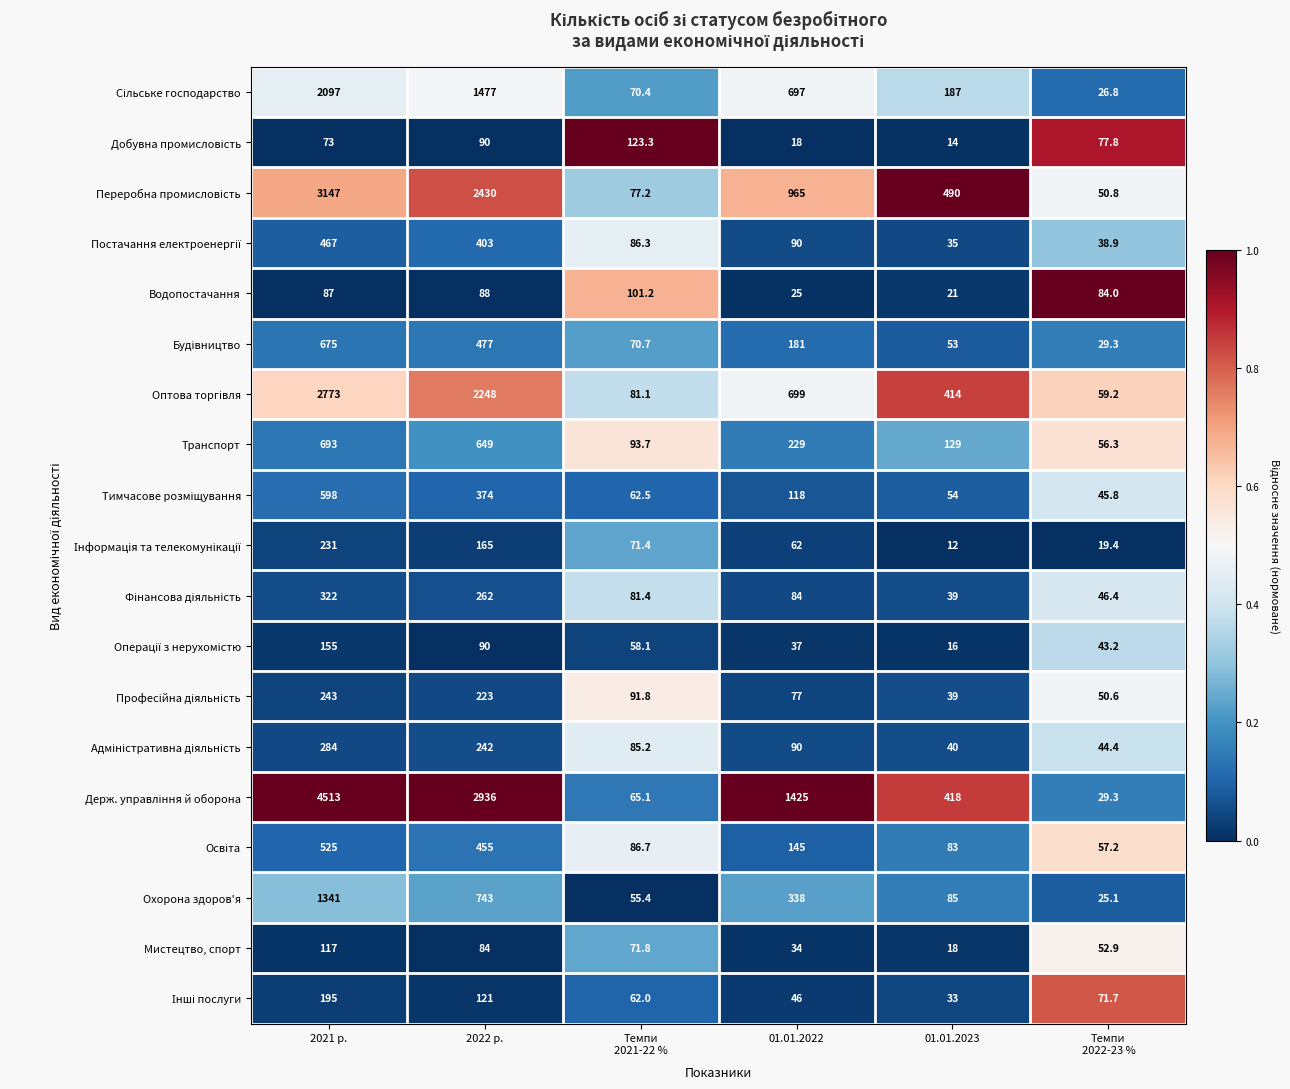

Count the number of data series in this chart.

19